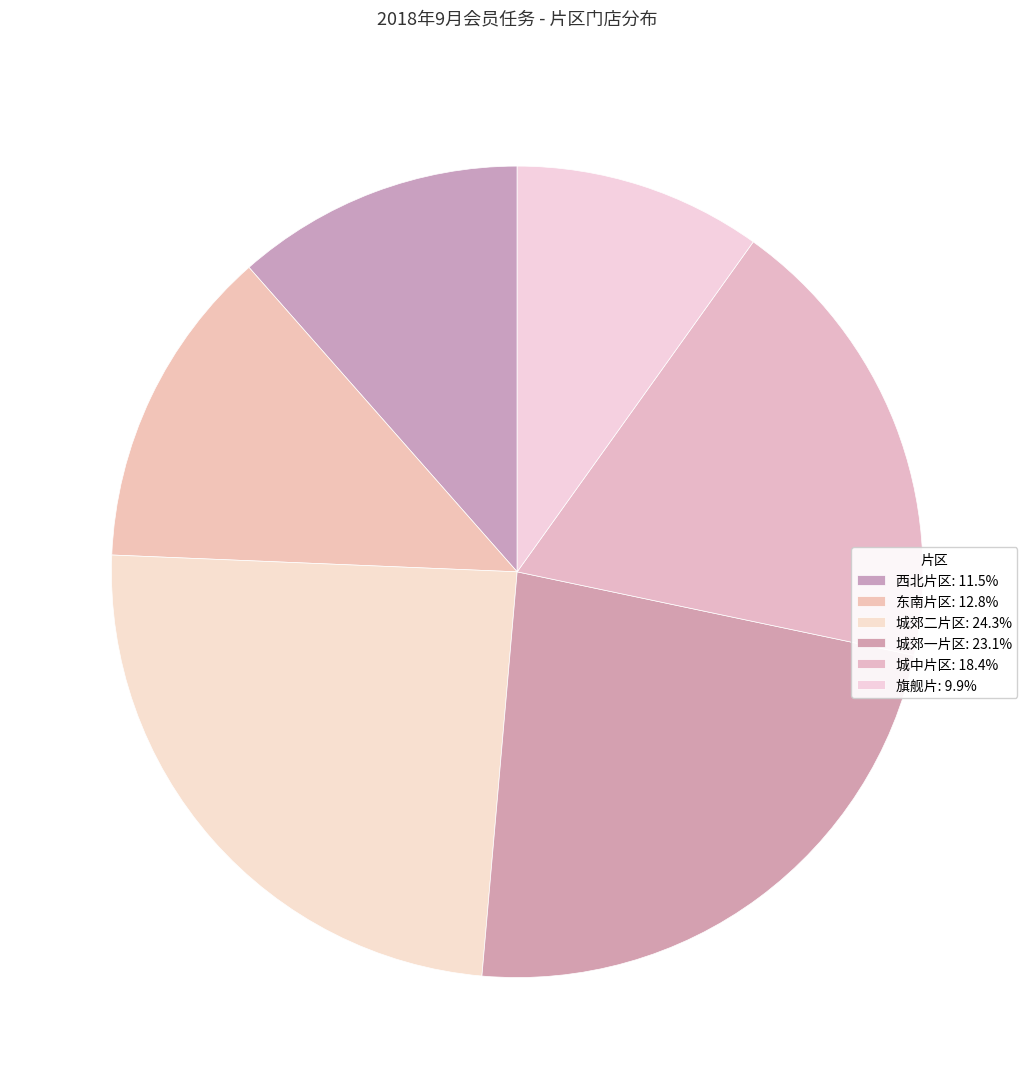

Rank the categories by value from lowest to highest.

旗舰片, 西北片区, 东南片区, 城中片区, 城郊一片区, 城郊二片区